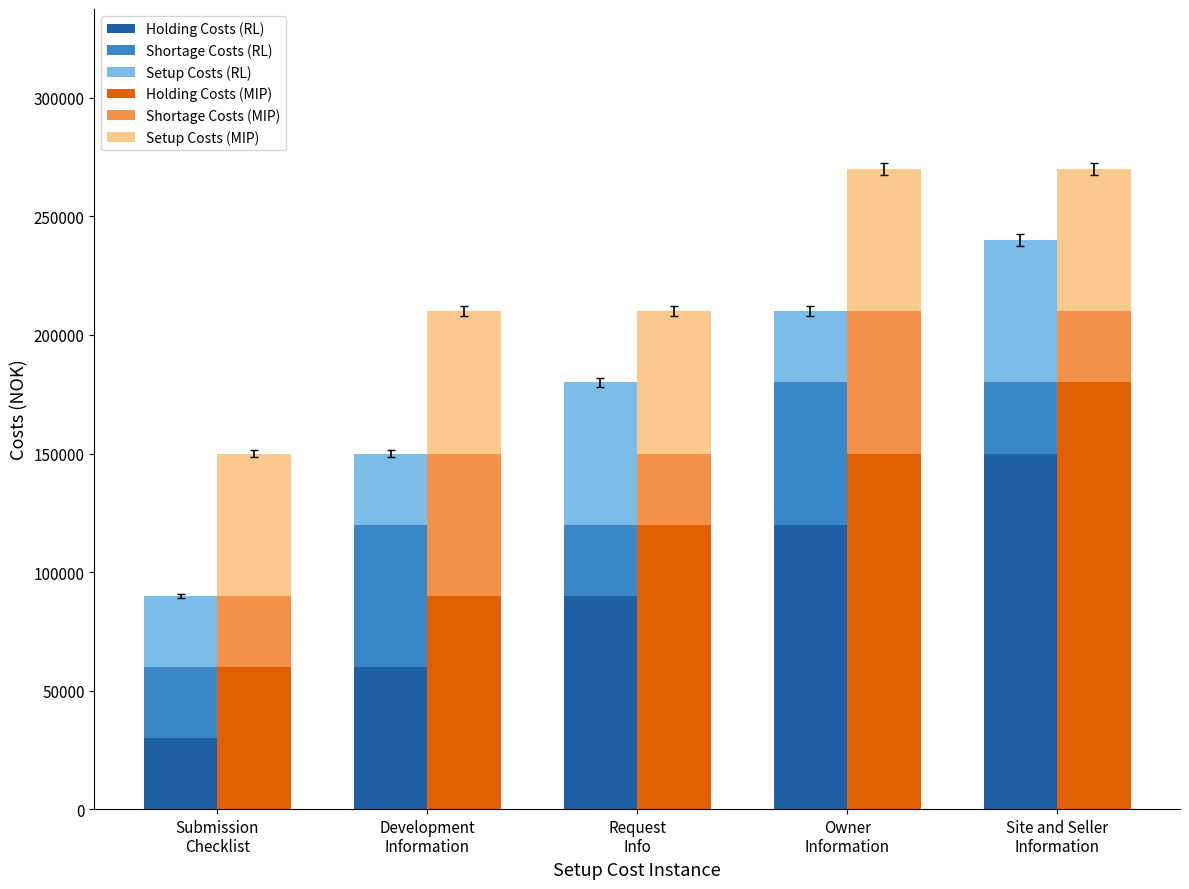

At which label does Holding Costs (RL) reach its minimum?

Submission
Checklist